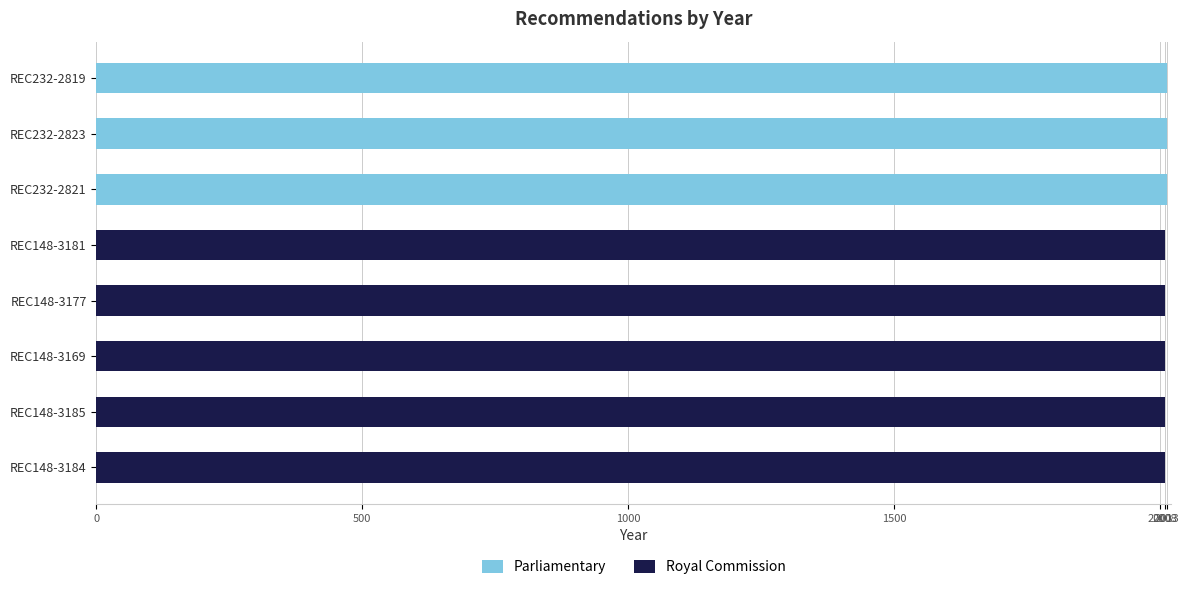

What is the spread (max minus min) of values at 2008?

2008